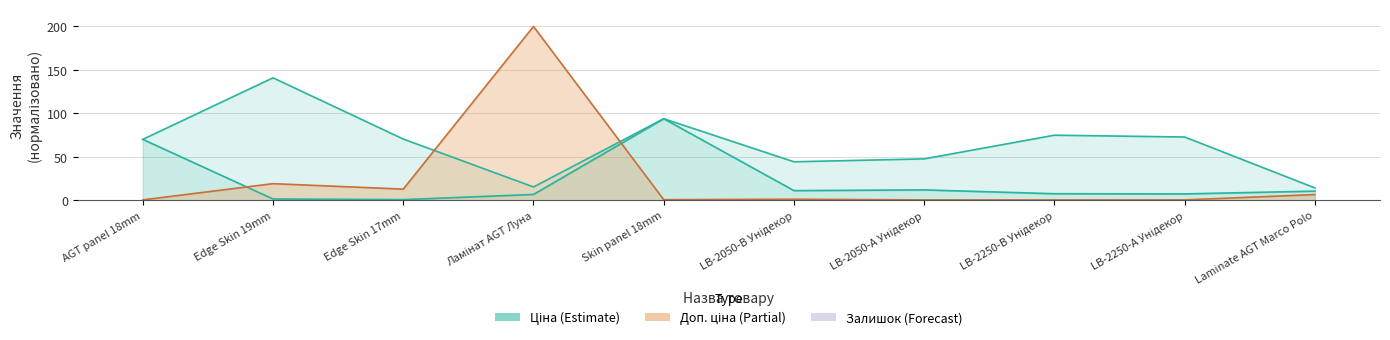

True or false: Ціна and Залишок cross at least once.

True